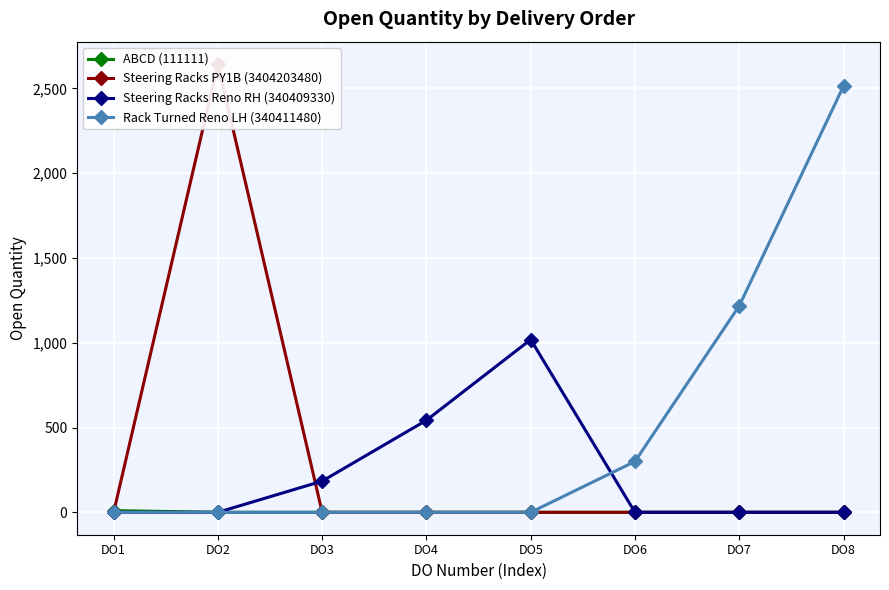

After their last crossing, which series has the higher values: Steering Racks PY1B (3404203480) or Steering Racks Reno RH (340409330)?

Steering Racks Reno RH (340409330)